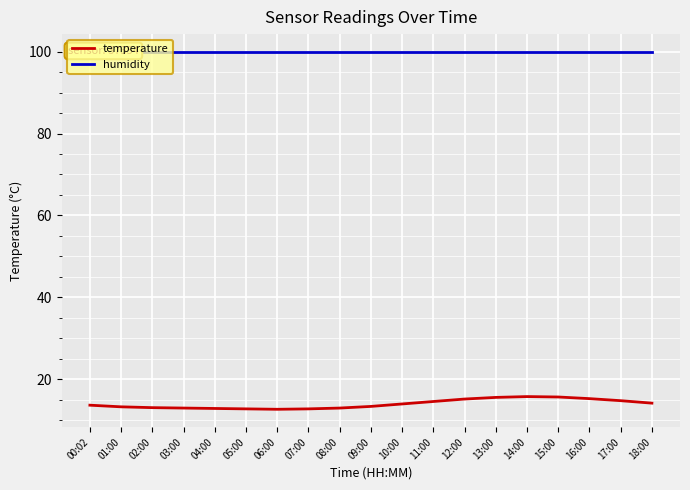

True or false: temperature and humidity cross at least once.

False